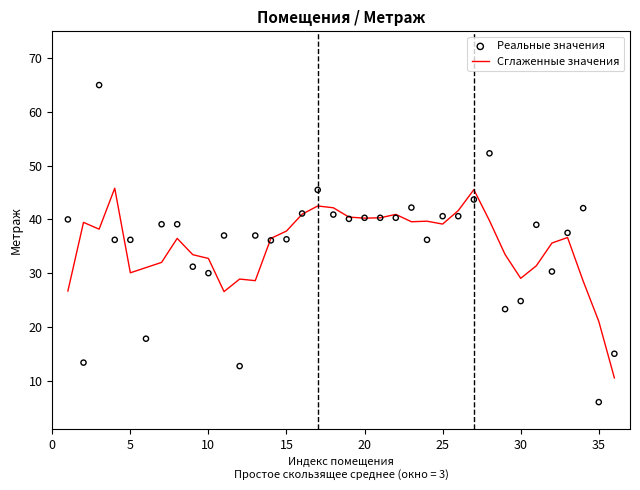

What are all the series names shown in the legend?

Сглаженные значения, Реальные значения